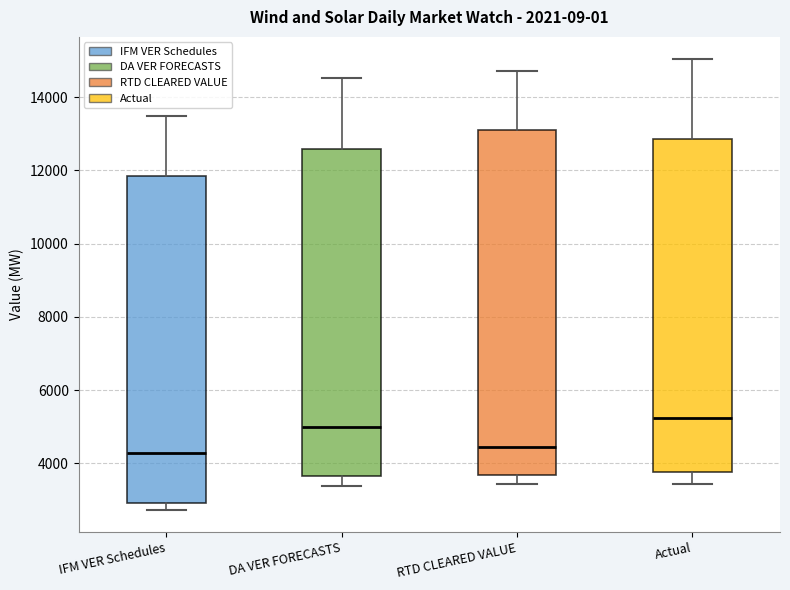

Reading left to right, read every box against the y-axis: the position of its median line, the range the box covers, and the ends of its whiskers. The values are not printed on the chart, so give them approximately, as read against the axis.

IFM VER Schedules: median 4200, box 3000 to 11800, whiskers 2800 to 13400
DA VER FORECASTS: median 5000, box 3600 to 12600, whiskers 3400 to 14600
RTD CLEARED VALUE: median 4400, box 3600 to 13200, whiskers 3400 to 14600
Actual: median 5200, box 3800 to 12800, whiskers 3400 to 15000